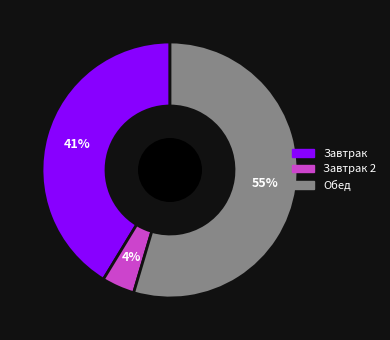

Does any single category account for the majority?

Yes